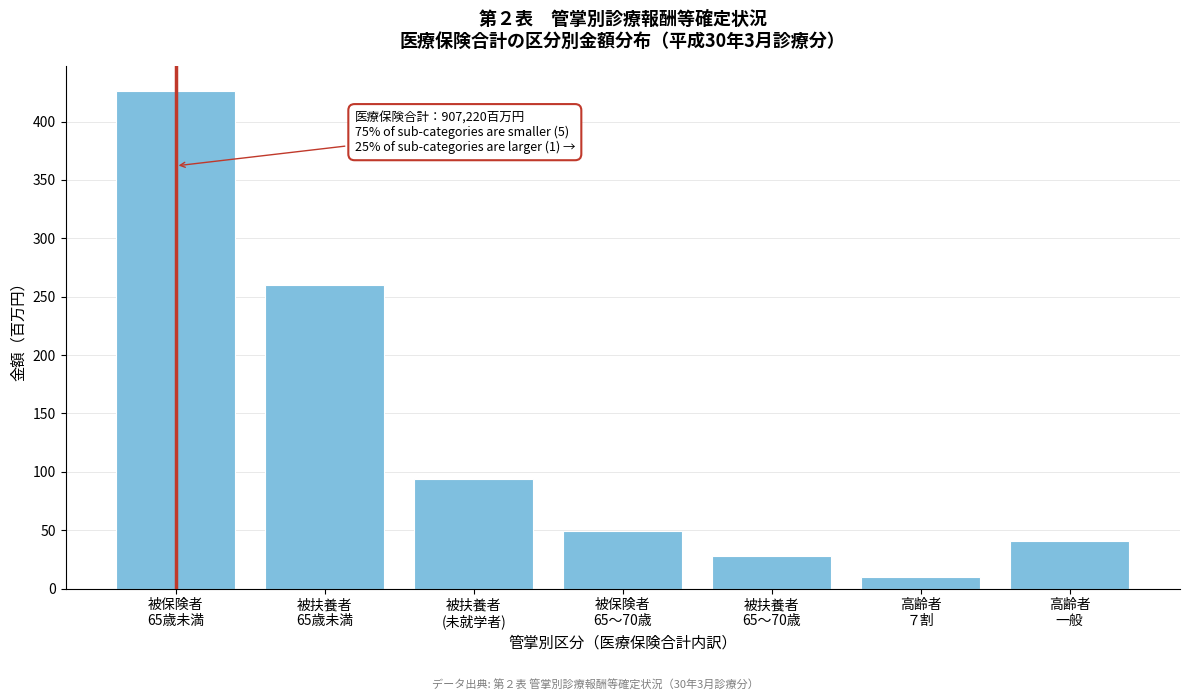

Reading left to right, transcribe all the data shown in this chart.

425.9	260.1	94.0	49.1	27.5	10.2	40.3